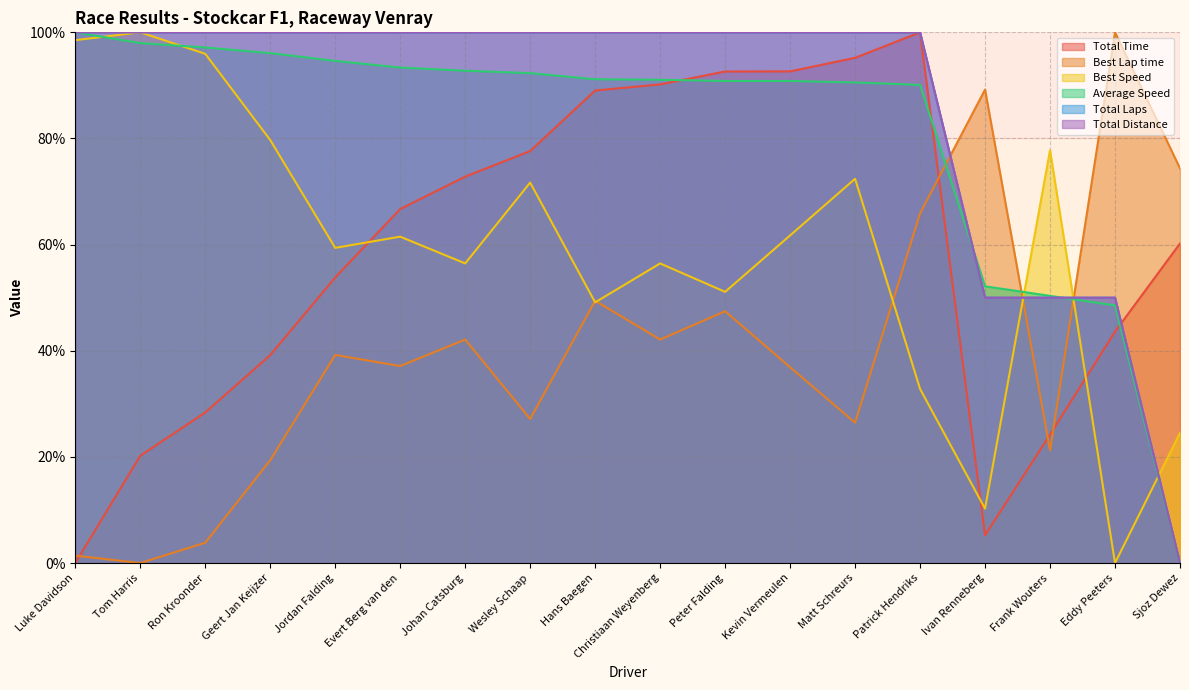

Reading left to right, transcribe all the data shown in this chart.

Total Time: Luke Davidson=0.0	Tom Harris=20.2	Ron Kroonder=28.4	Geert Jan Keijzer=39.2	Jordan Falding=53.8	Evert Berg van den=66.7	Johan Catsburg=72.8	Wesley Schaap=77.6	Hans Baegen=89.0	Christiaan Weyenberg=90.2	Peter Falding=92.6	Kevin Vermeulen=92.6	Matt Schreurs=95.2	Patrick Hendriks=100.0	Ivan Renneberg=5.2	Frank Wouters=24.2	Eddy Peeters=43.6	Sjoz Dewez=60.2
Best Lap time: Luke Davidson=1.4	Tom Harris=0.0	Ron Kroonder=3.8	Geert Jan Keijzer=19.4	Jordan Falding=39.2	Evert Berg van den=37.1	Johan Catsburg=42.1	Wesley Schaap=27.1	Hans Baegen=49.4	Christiaan Weyenberg=42.1	Peter Falding=47.4	Kevin Vermeulen=36.9	Matt Schreurs=26.5	Patrick Hendriks=65.9	Ivan Renneberg=89.2	Frank Wouters=21.2	Eddy Peeters=100.0	Sjoz Dewez=74.4
Best Speed: Luke Davidson=98.5	Tom Harris=100.0	Ron Kroonder=95.9	Geert Jan Keijzer=79.7	Jordan Falding=59.4	Evert Berg van den=61.5	Johan Catsburg=56.5	Wesley Schaap=71.7	Hans Baegen=49.1	Christiaan Weyenberg=56.5	Peter Falding=51.1	Kevin Vermeulen=61.7	Matt Schreurs=72.4	Patrick Hendriks=32.8	Ivan Renneberg=10.3	Frank Wouters=77.8	Eddy Peeters=0.0	Sjoz Dewez=24.5
Average Speed: Luke Davidson=100.0	Tom Harris=98.0	Ron Kroonder=97.1	Geert Jan Keijzer=96.1	Jordan Falding=94.6	Evert Berg van den=93.4	Johan Catsburg=92.8	Wesley Schaap=92.3	Hans Baegen=91.2	Christiaan Weyenberg=91.1	Peter Falding=90.8	Kevin Vermeulen=90.8	Matt Schreurs=90.6	Patrick Hendriks=90.1	Ivan Renneberg=52.1	Frank Wouters=50.3	Eddy Peeters=48.5	Sjoz Dewez=0.0
Total Laps: Luke Davidson=100.0	Tom Harris=100.0	Ron Kroonder=100.0	Geert Jan Keijzer=100.0	Jordan Falding=100.0	Evert Berg van den=100.0	Johan Catsburg=100.0	Wesley Schaap=100.0	Hans Baegen=100.0	Christiaan Weyenberg=100.0	Peter Falding=100.0	Kevin Vermeulen=100.0	Matt Schreurs=100.0	Patrick Hendriks=100.0	Ivan Renneberg=50.0	Frank Wouters=50.0	Eddy Peeters=50.0	Sjoz Dewez=0.0
Total Distance: Luke Davidson=100.0	Tom Harris=100.0	Ron Kroonder=100.0	Geert Jan Keijzer=100.0	Jordan Falding=100.0	Evert Berg van den=100.0	Johan Catsburg=100.0	Wesley Schaap=100.0	Hans Baegen=100.0	Christiaan Weyenberg=100.0	Peter Falding=100.0	Kevin Vermeulen=100.0	Matt Schreurs=100.0	Patrick Hendriks=100.0	Ivan Renneberg=50.0	Frank Wouters=50.0	Eddy Peeters=50.0	Sjoz Dewez=0.0